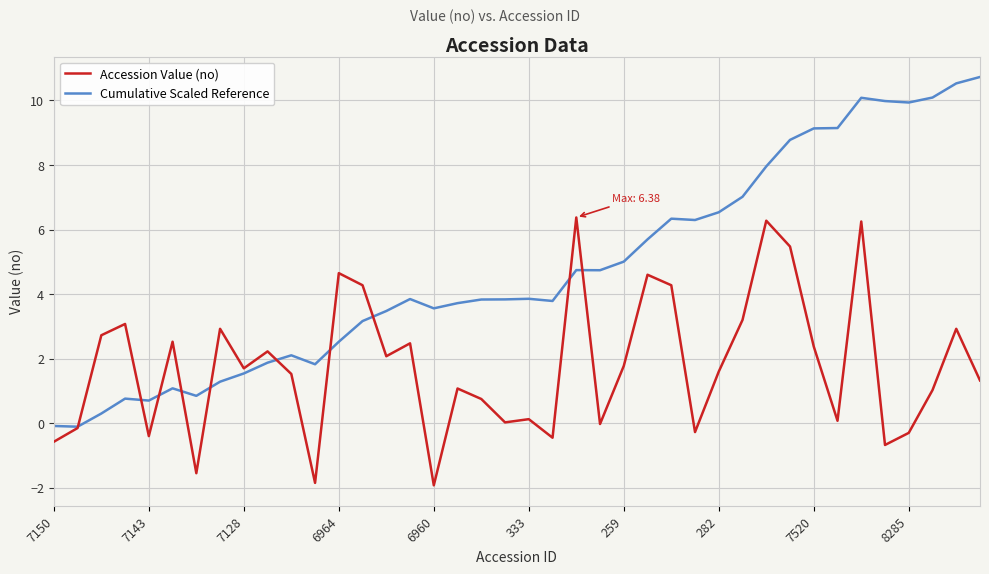

What is the maximum value shown in the chart?

10.7